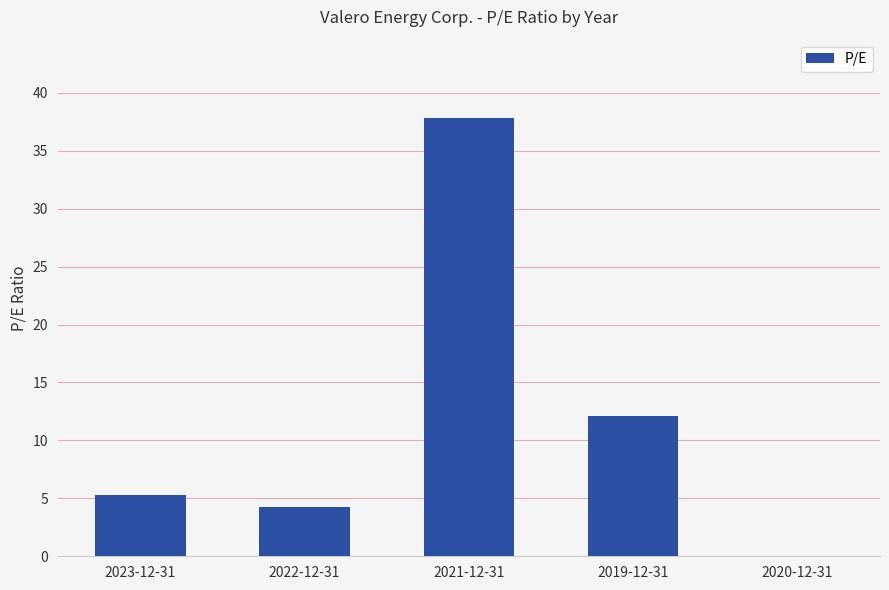

What is the sum of all values?

59.4